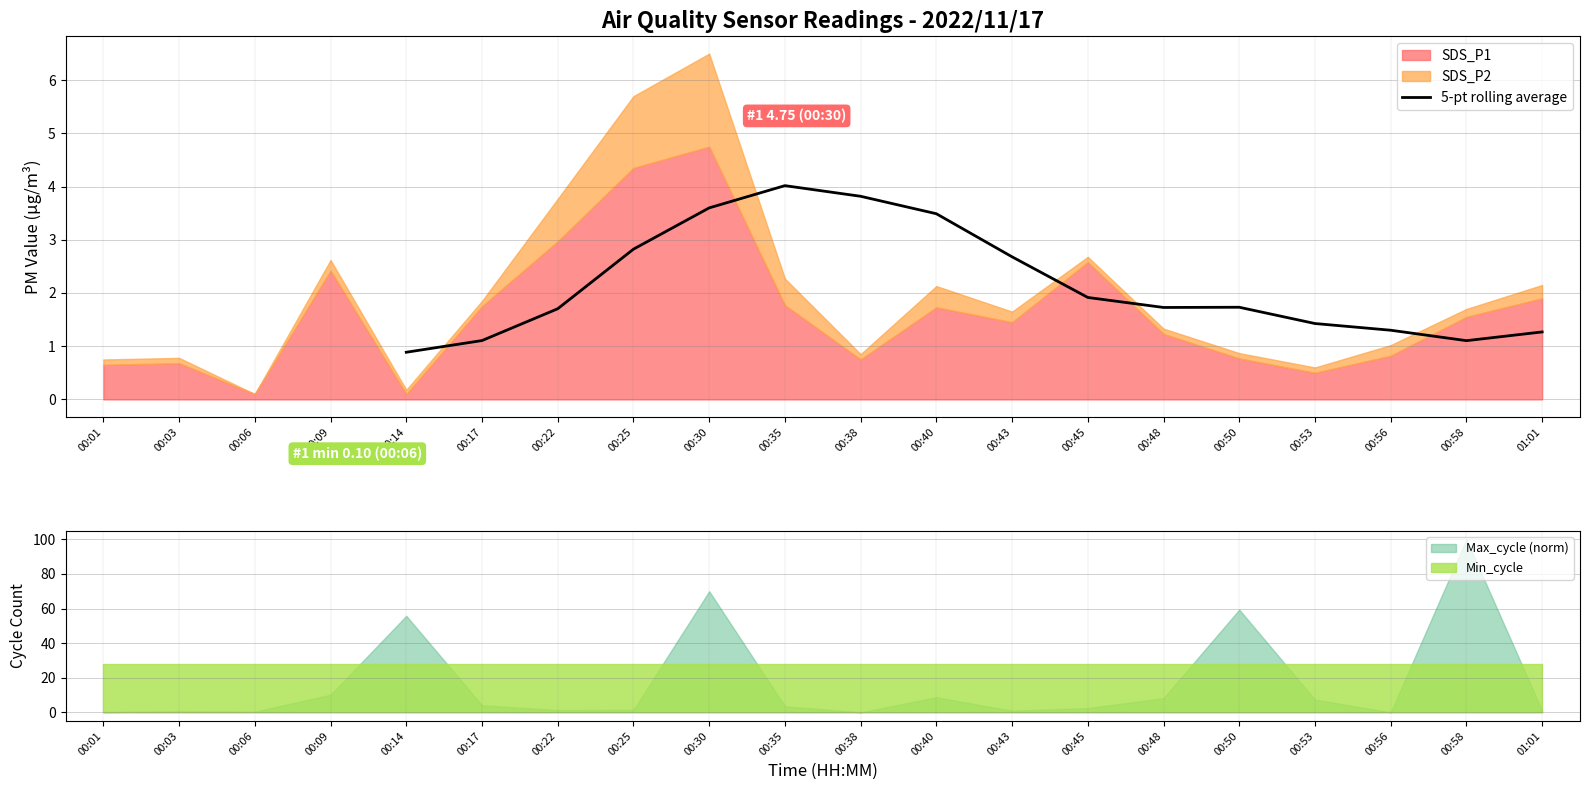

At which label does 5-pt rolling average first exceed 1?

00:17